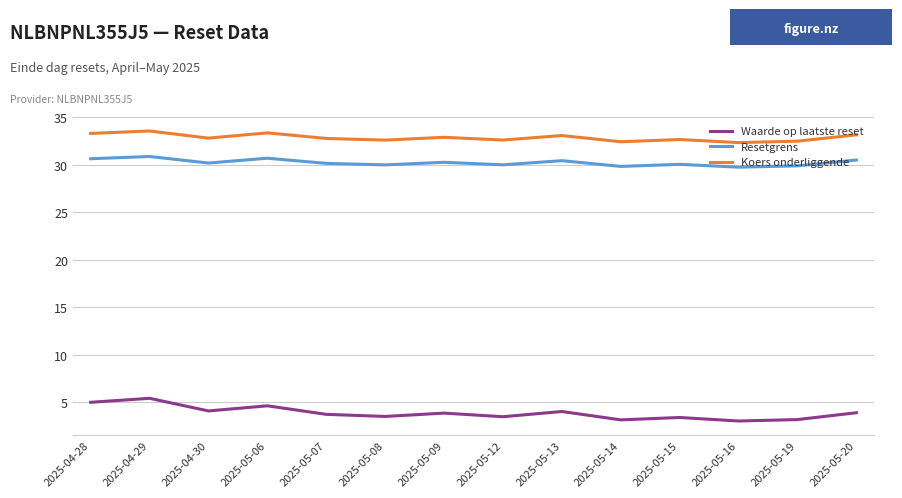

True or false: Koers onderliggende has more than 2 interior local peaks.

True